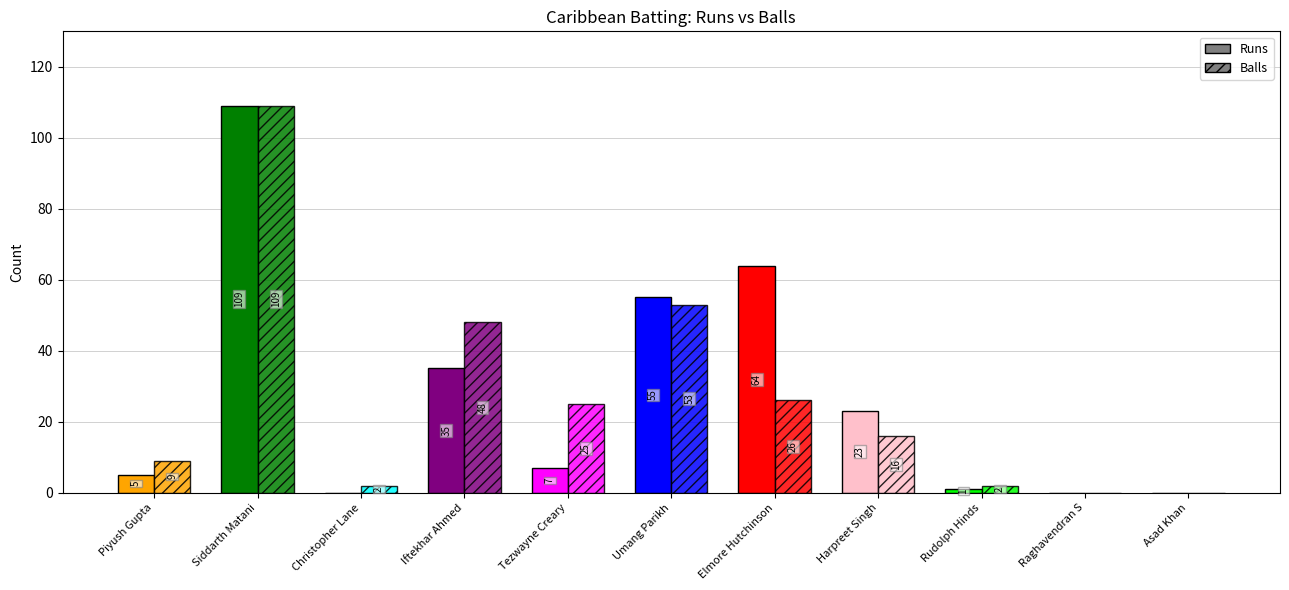

List the series in order of their overall mean, highest first.

Runs, Balls